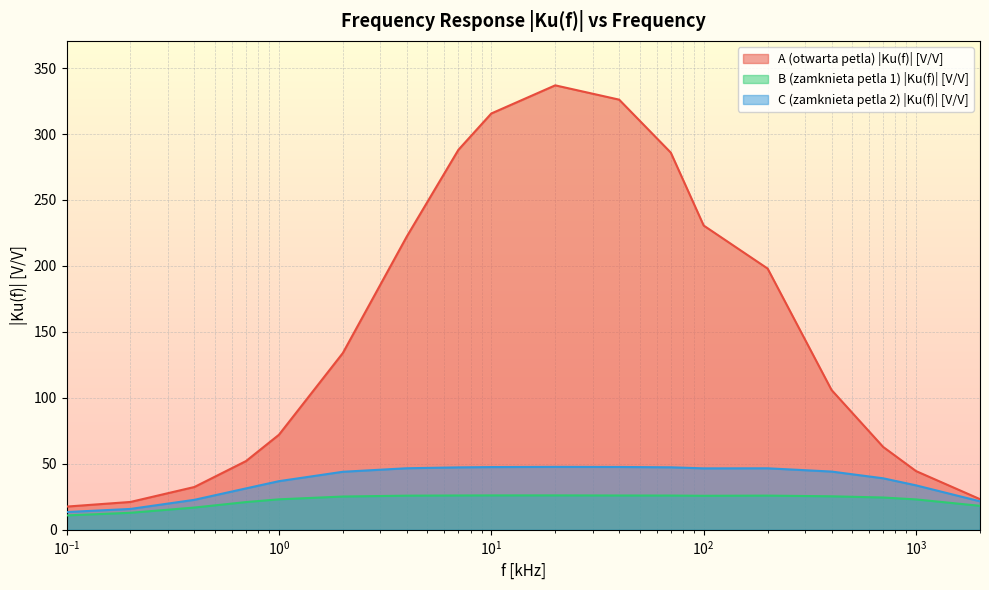

What position from the left is 2?

6